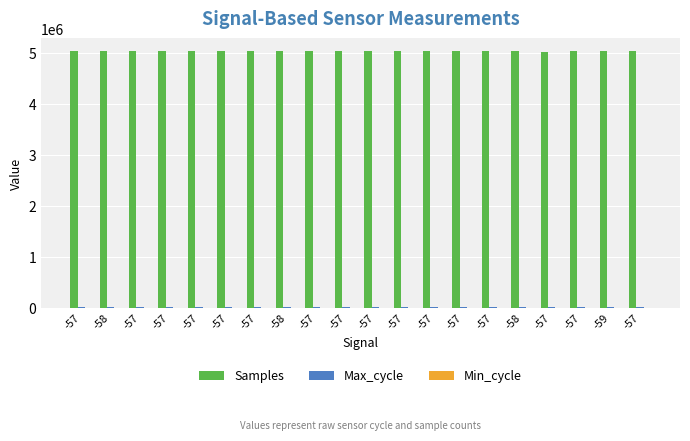

How many groups of bars are there?

20